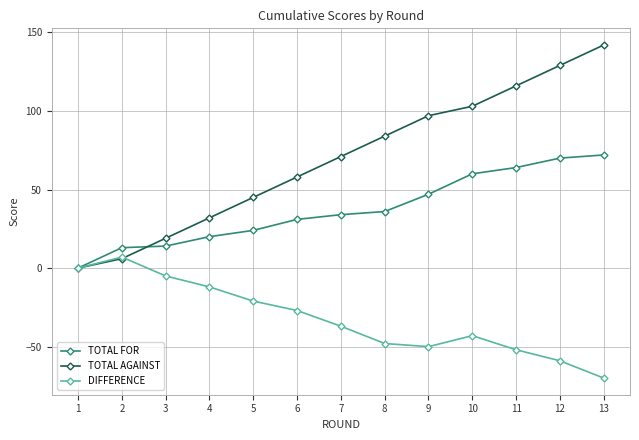

List the labels in order of TOTAL AGAINST value, smallest first.

1, 2, 3, 4, 5, 6, 7, 8, 9, 10, 11, 12, 13